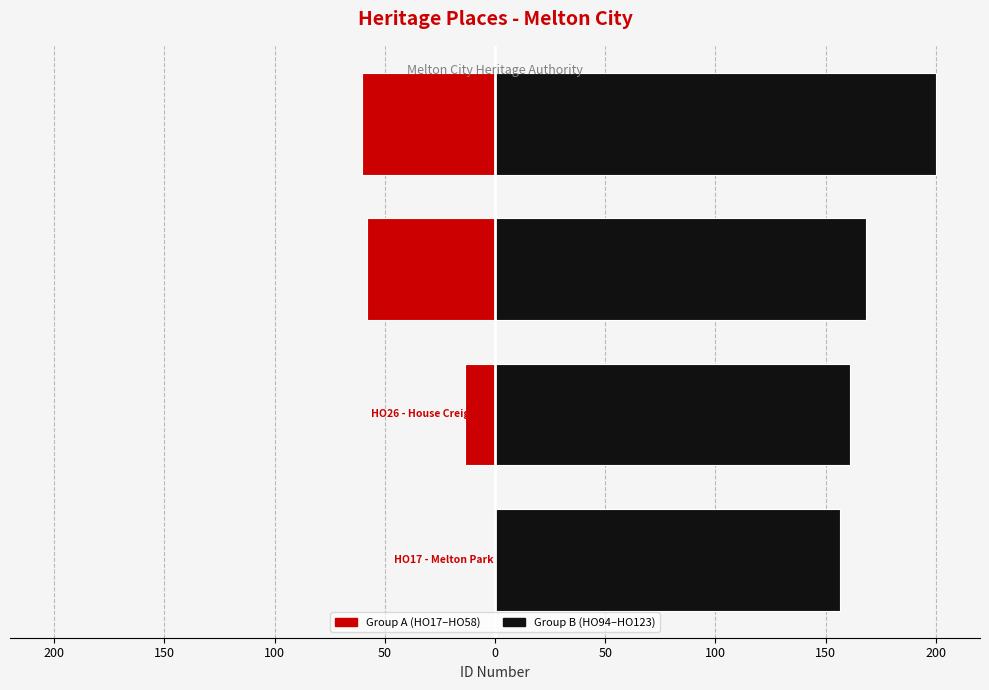

What is the value of the Group A (HO17–HO58) bar at the 3rd from the left?

-57.9